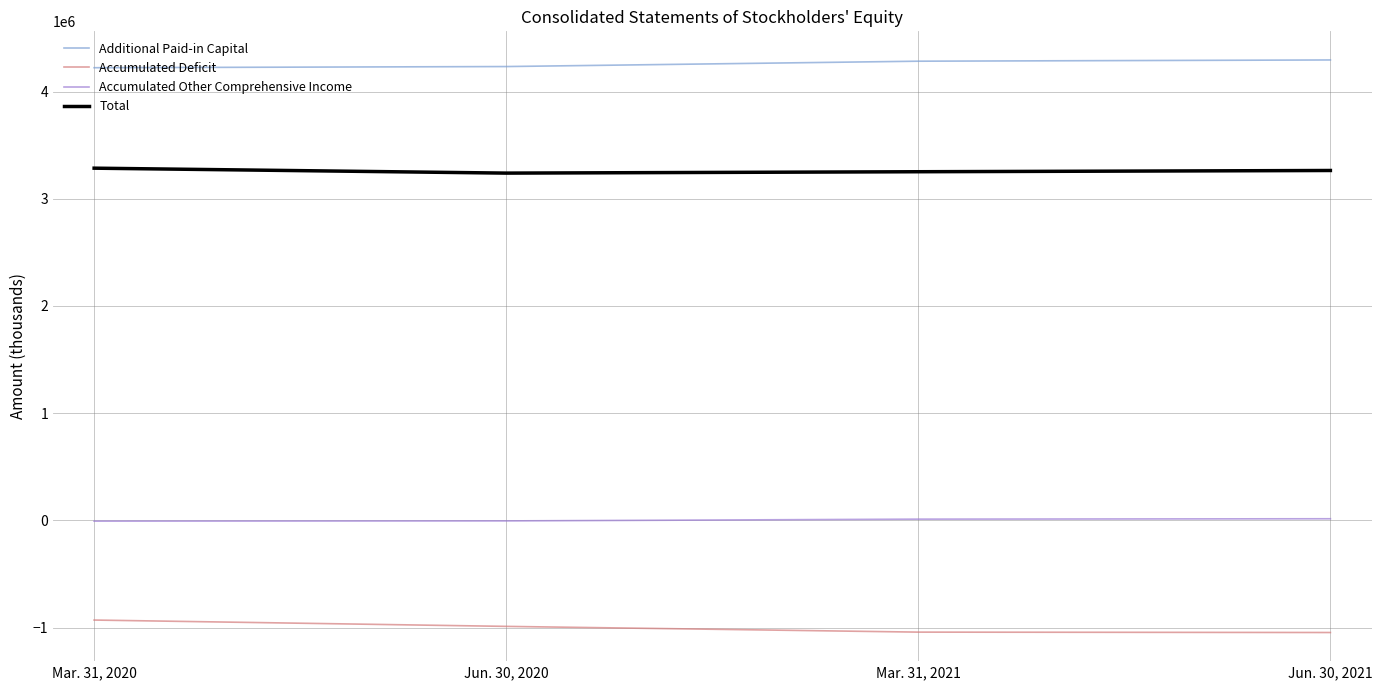

How many values in Accumulated Other Comprehensive Income are above zero?

2